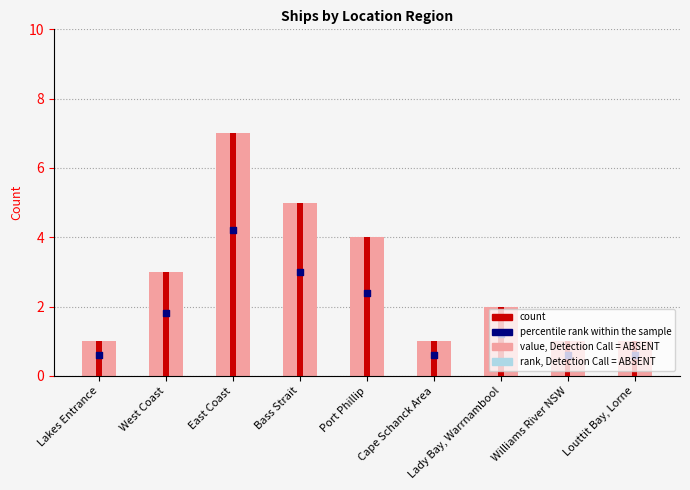

Which series contains the highest Y value?

value